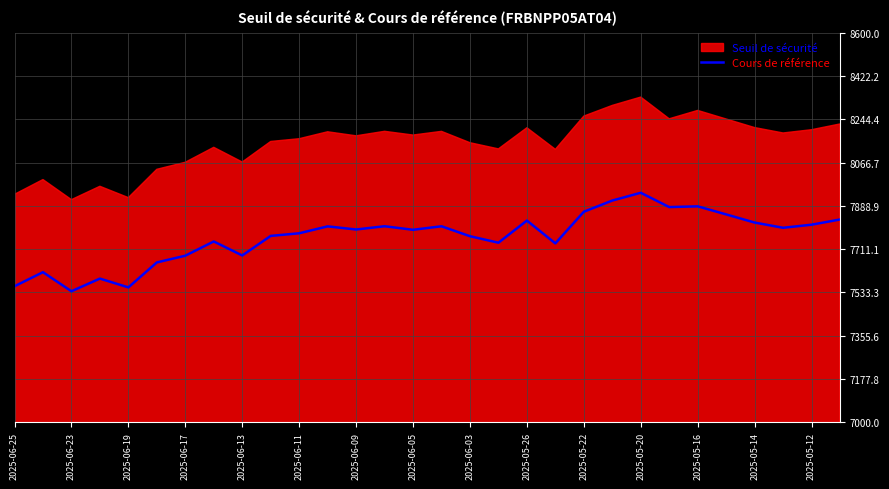

What is the sum of all values?

232825.2